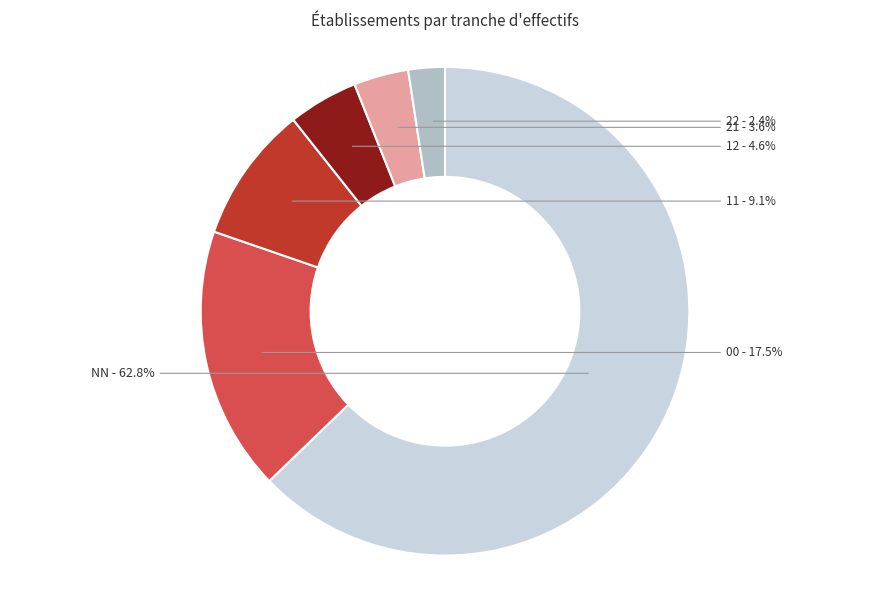

Does any single category account for the majority?

Yes